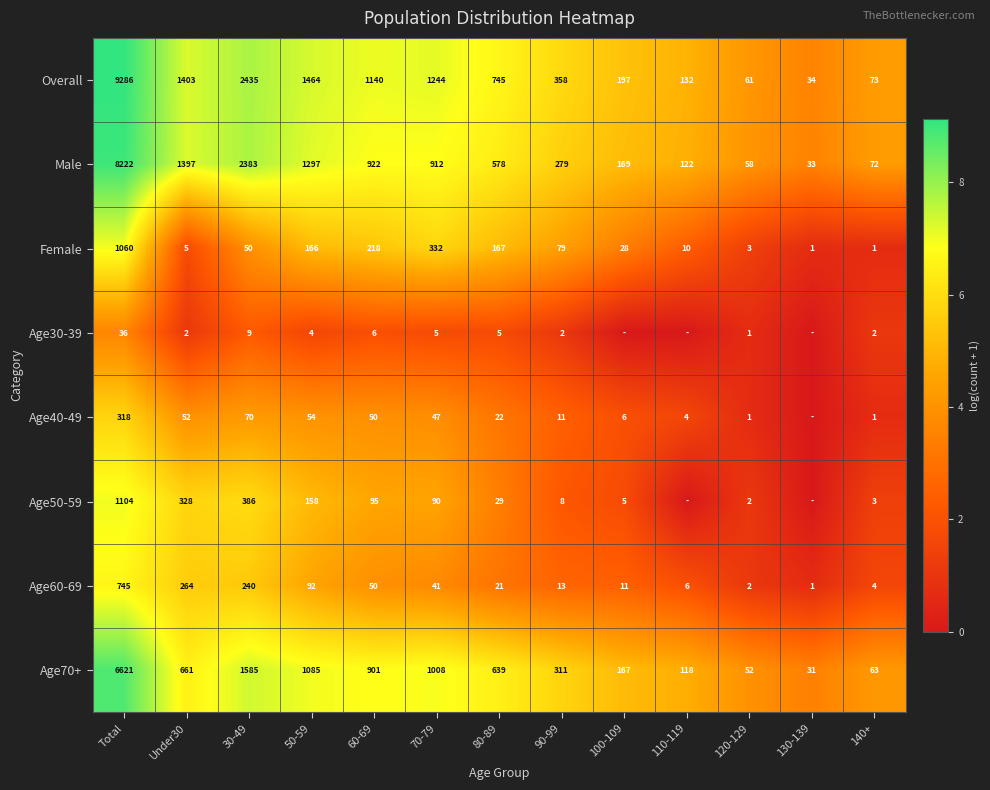

Is the value of Age60-69 at 100-109 greater than the value of Age40-49 at 80-89?

No